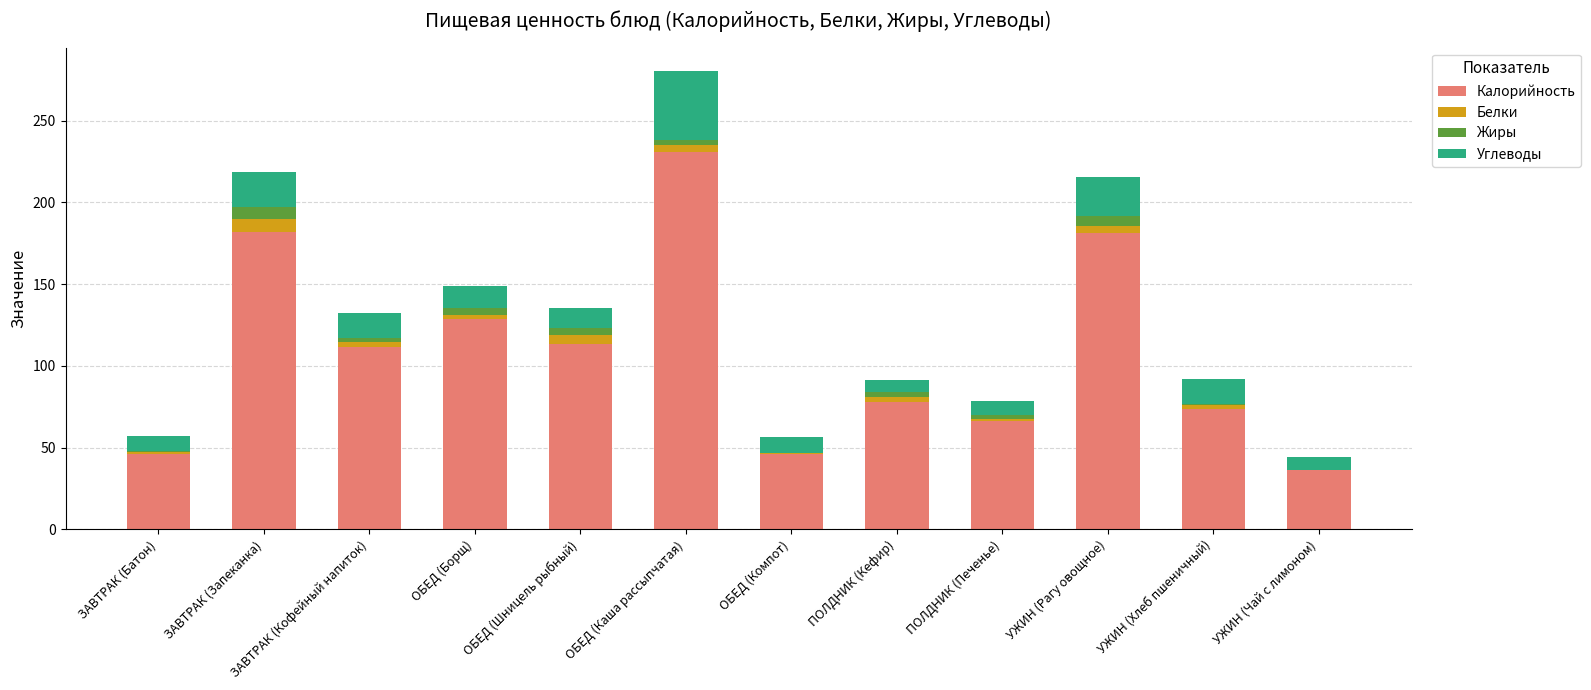

At which category is the sum across all series the highest?

ОБЕД (Каша рассыпчатая)